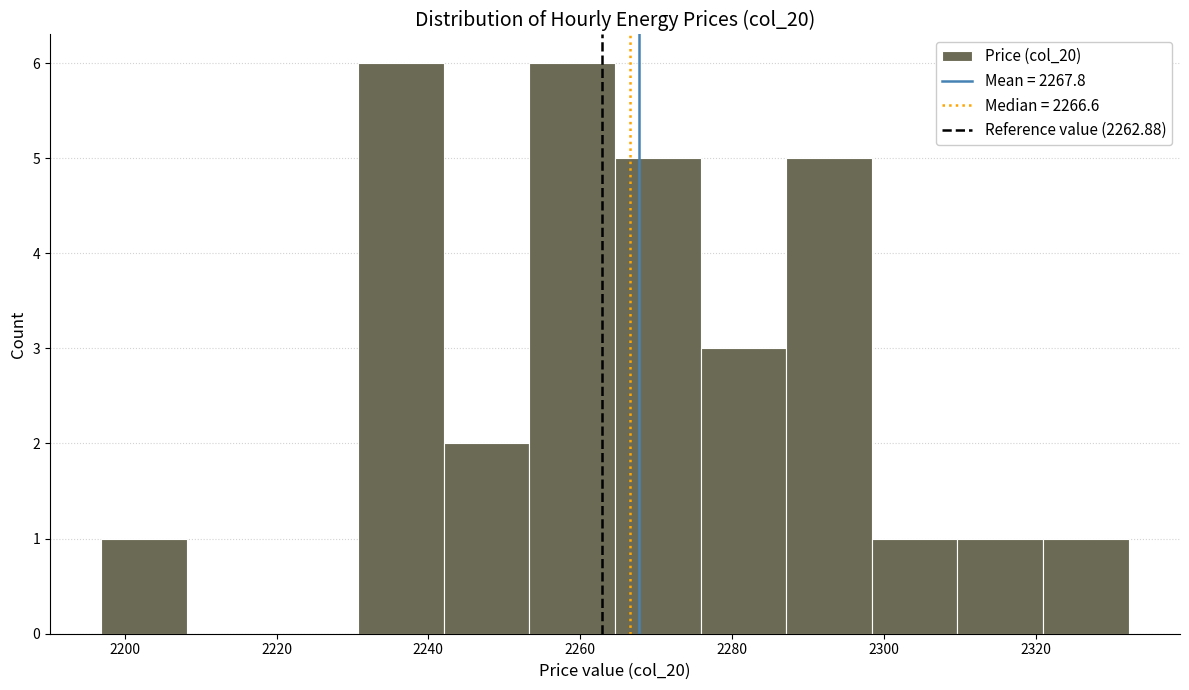

Reading left to right, transcribe this chart: for each bar, give the range it covers on the x-axis and its height. Neither the bar edges nor the heights are printed on the chart, so give them approximately, as read against the axes.

2196 to 2208: 1
2208 to 2220: 0
2220 to 2230: 0
2230 to 2242: 6
2242 to 2254: 2
2254 to 2264: 6
2264 to 2276: 5
2276 to 2288: 3
2288 to 2298: 5
2298 to 2310: 1
2310 to 2320: 1
2320 to 2332: 1